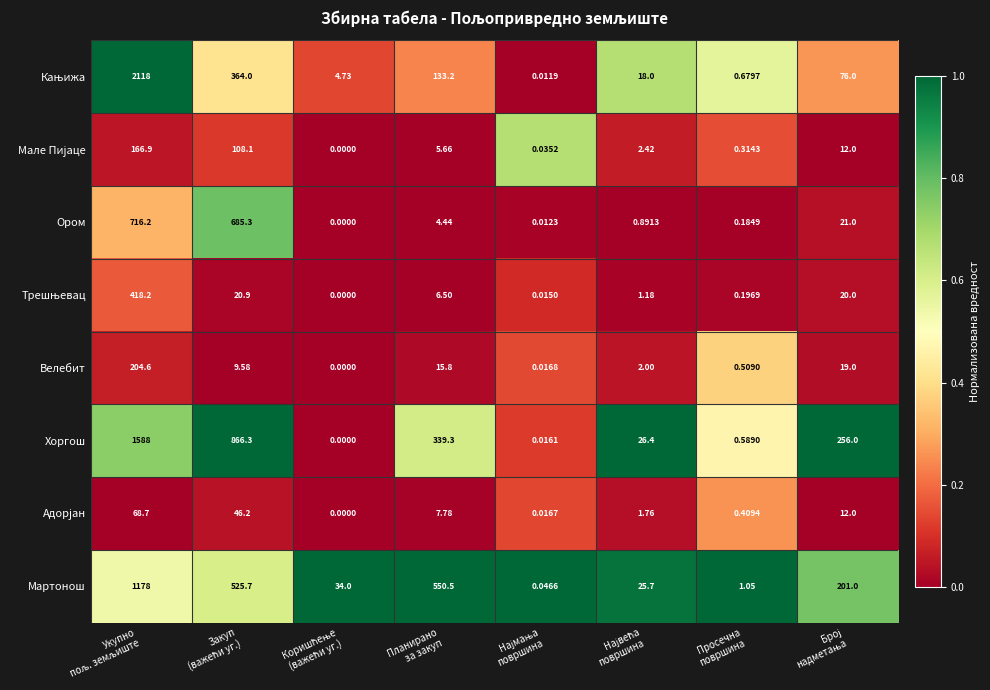

Which series has the largest total across all categories?

Хоргош